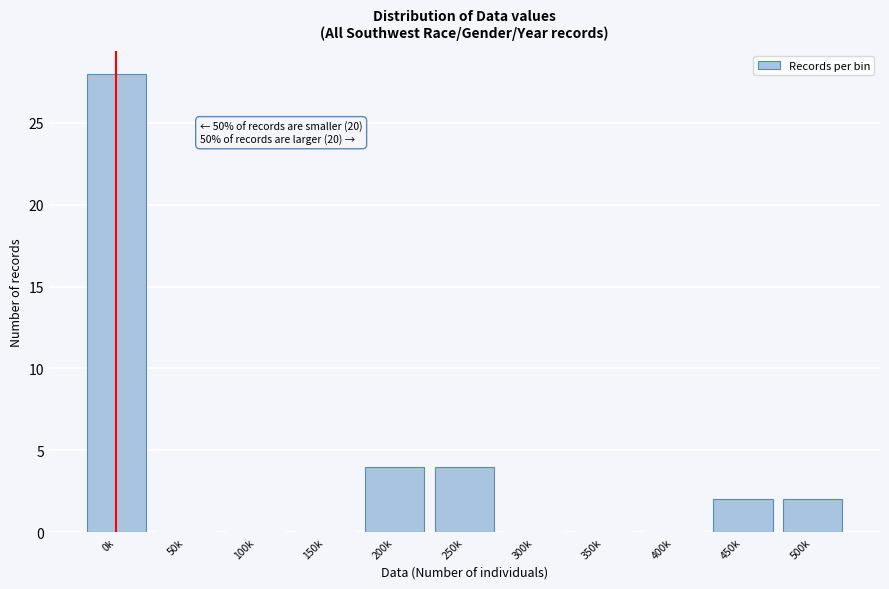

Reading right to left, extract all data points from this chart.

500k=2	450k=2	400k=0	350k=0	300k=0	250k=4	200k=4	150k=0	100k=0	50k=0	0k=28